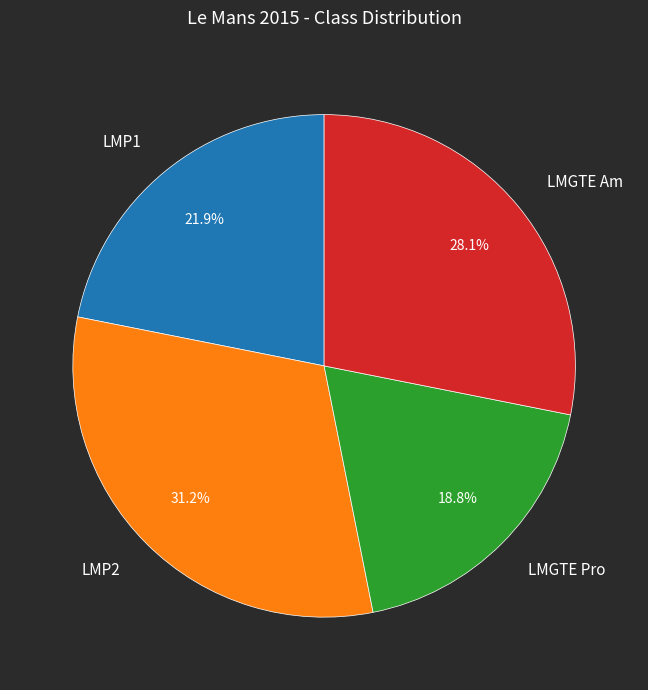

Rank the categories by value from highest to lowest.

LMP2, LMGTE Am, LMP1, LMGTE Pro